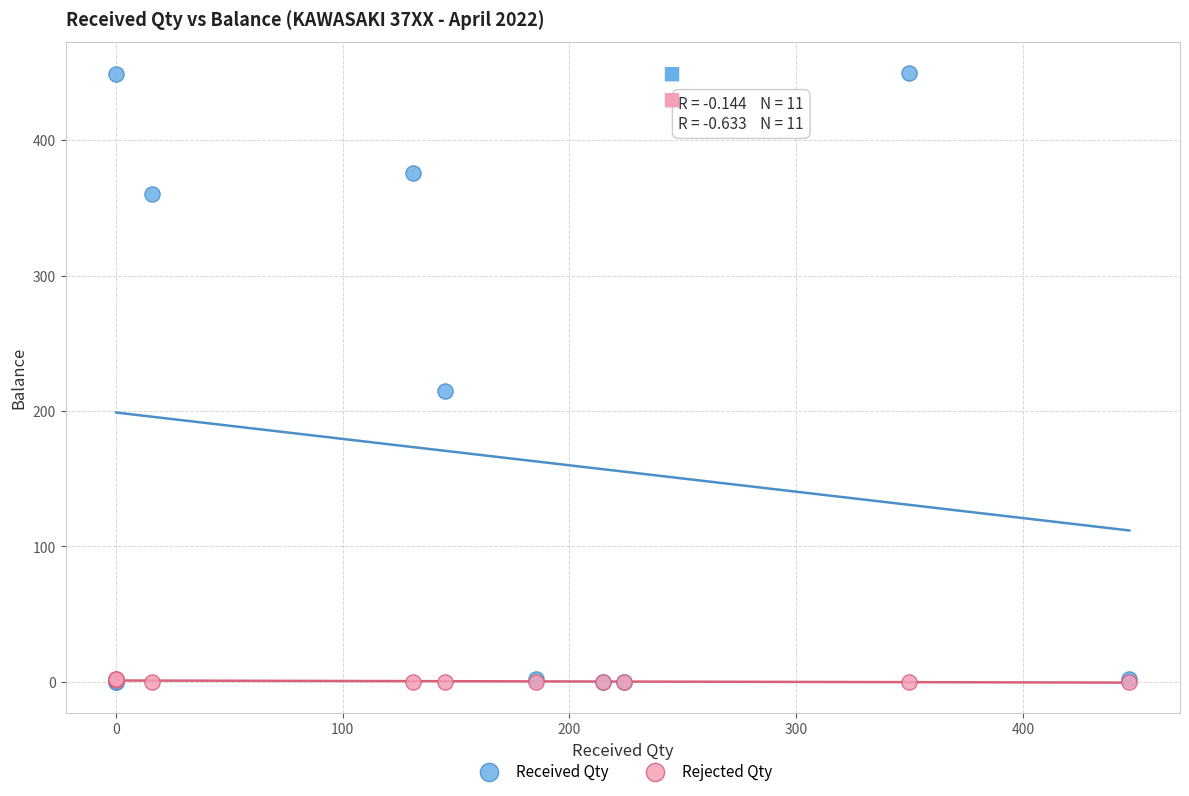

Which series has the widest spread of Y values?

Received Qty